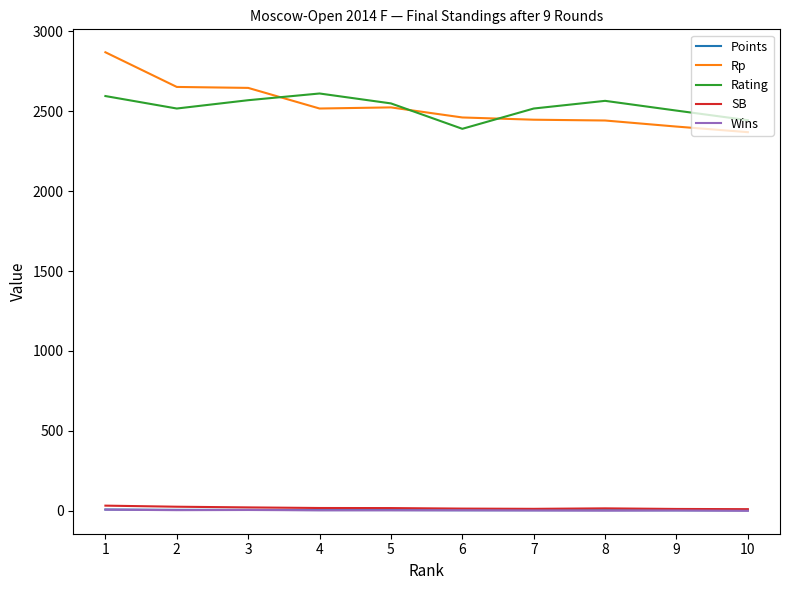

True or false: Rp and Points cross at least once.

False